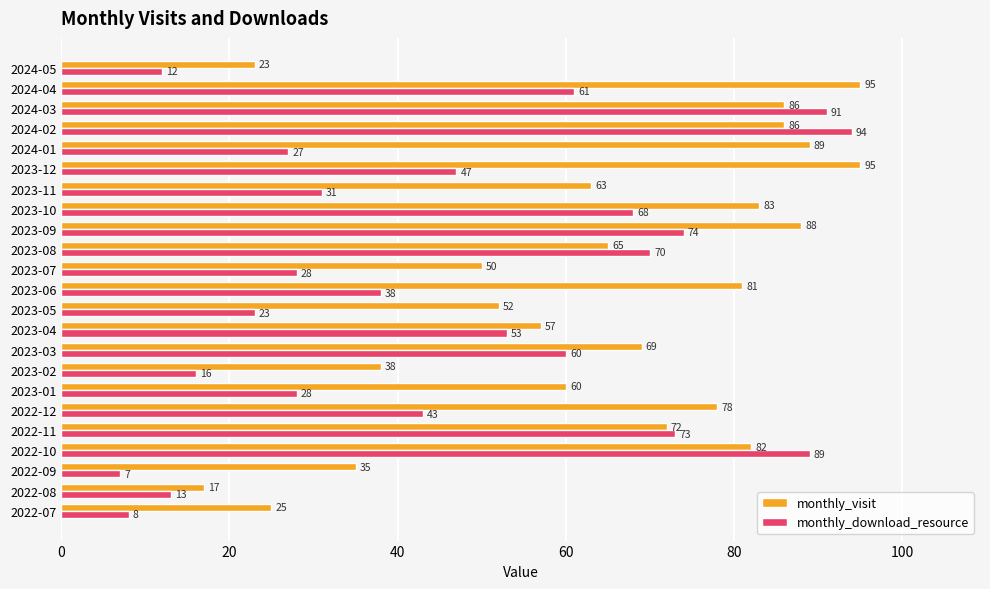

What is the average value of the monthly_download_resource series?

46